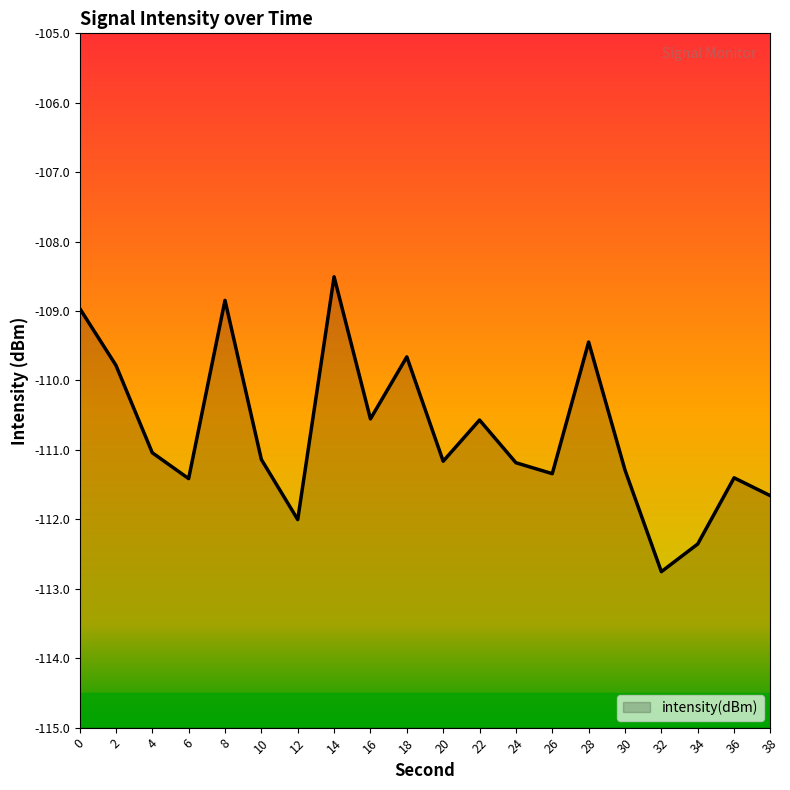

True or false: the data has more than 2 interior local peaks.

True